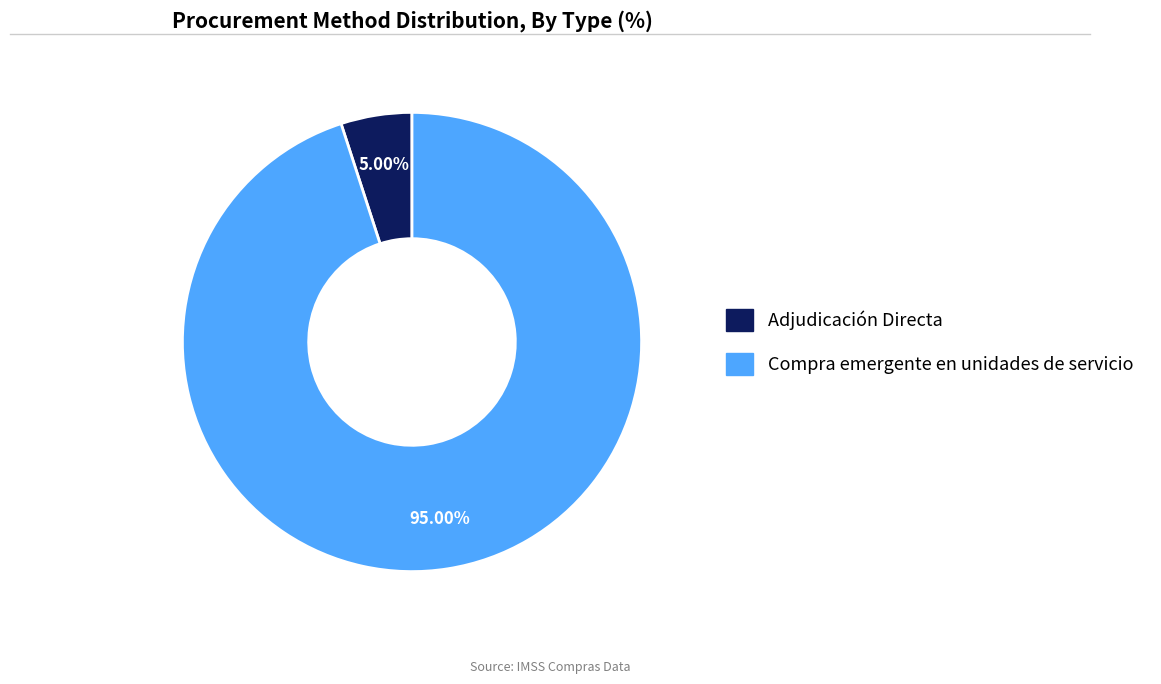

What is the majority slice?

Compra emergente en unidades de servicio